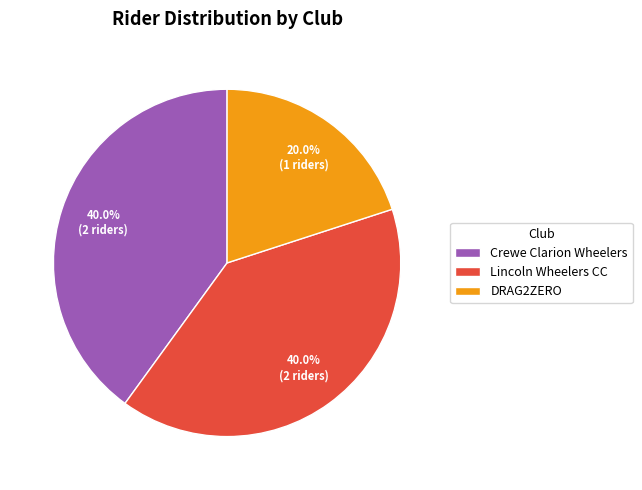

Which has a higher value, Lincoln Wheelers CC or DRAG2ZERO?

Lincoln Wheelers CC